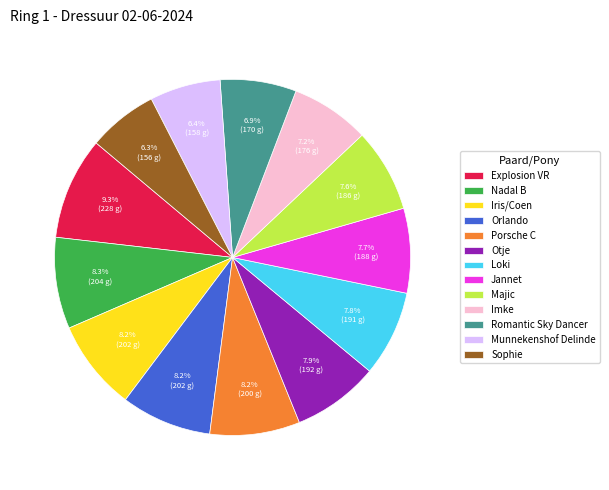

To the nearest percent, what is the combined percentage of Explosion VR and Majic?

17%